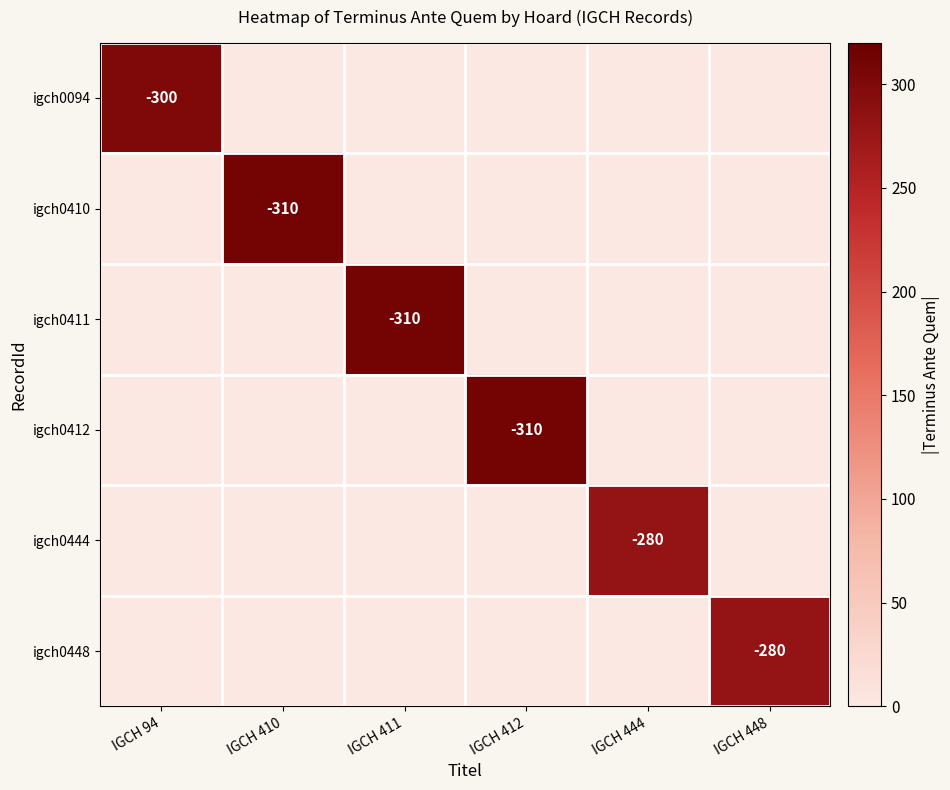

At which category is the sum across all series the highest?

IGCH 410